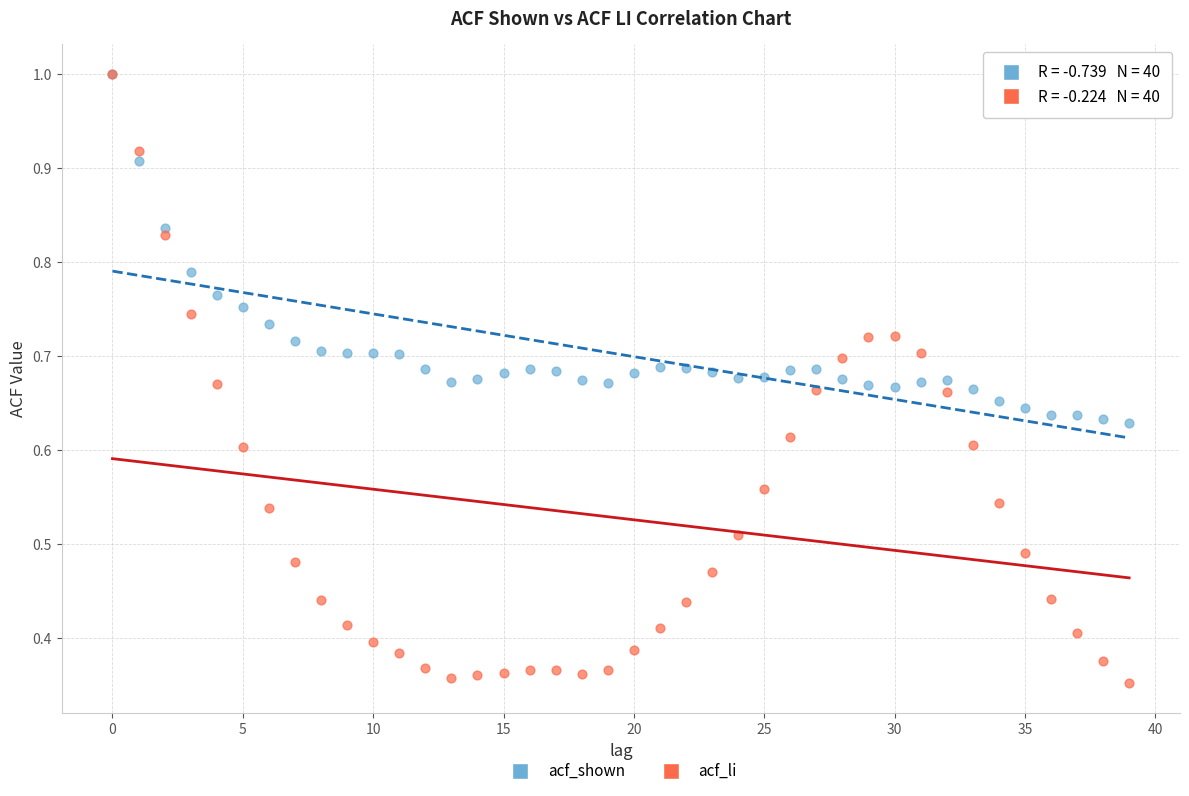

Which series has the widest spread of Y values?

acf_li